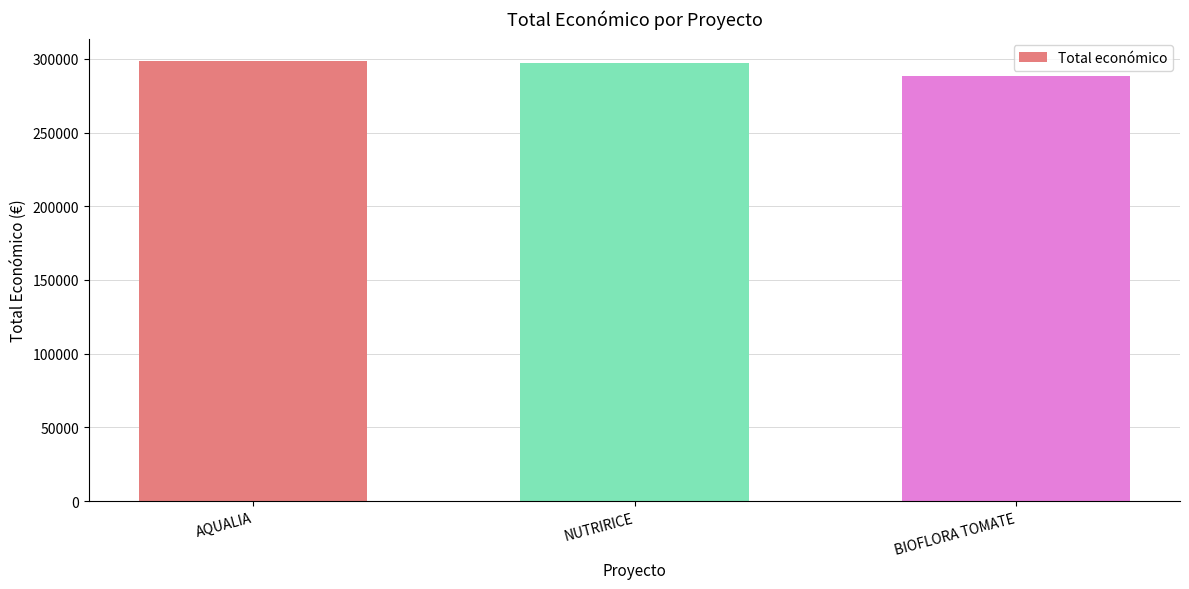

What is the value of the 1st bar from the left?

298790